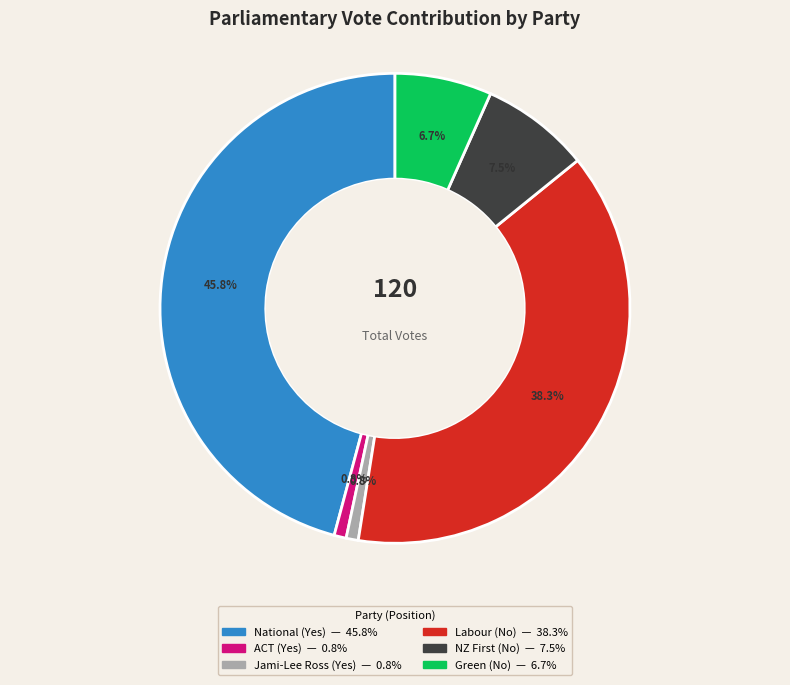

Which has a higher value, ACT (Yes) or Green (No)?

Green (No)